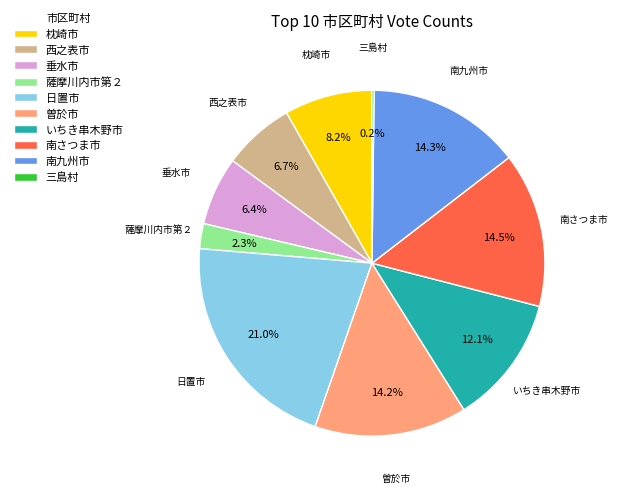

Which category has the biggest portion of the pie?

日置市